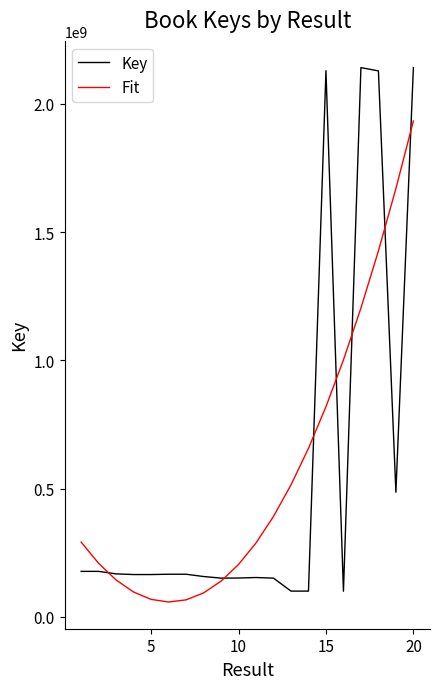

Rank the series by their maximum value, from lowest to highest.

Fit, Key